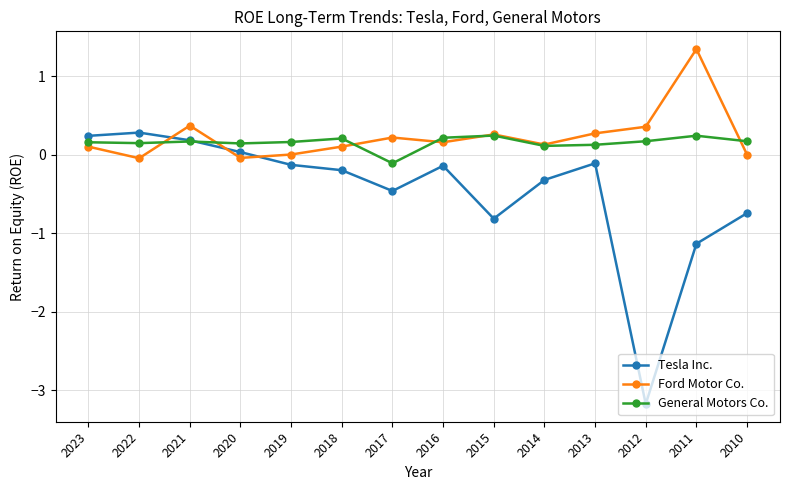

Between which two adjacent categories do Tesla Inc. and Ford Motor Co. first intersect?

2022 and 2021